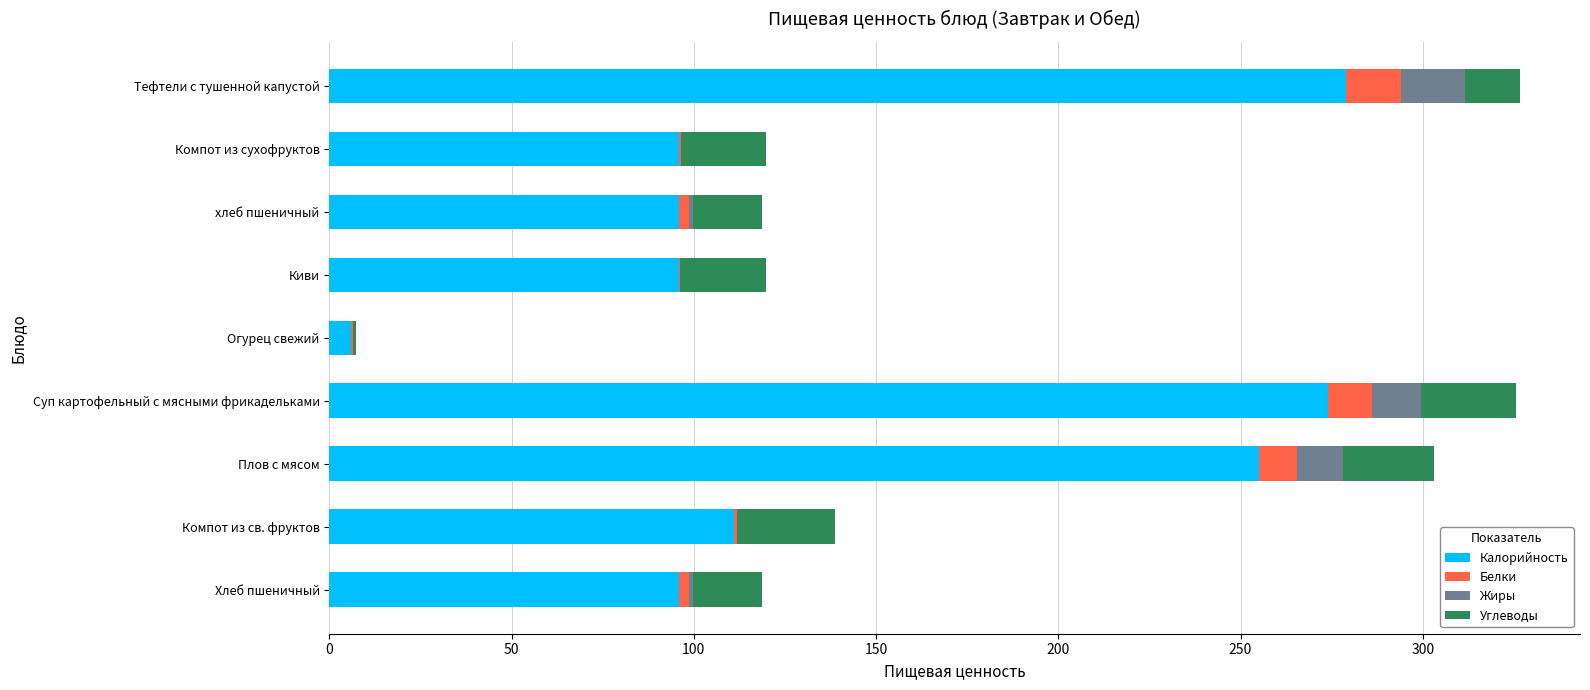

What is the total value across all series at Суп картофельный с мясными фрикадельками?

325.6